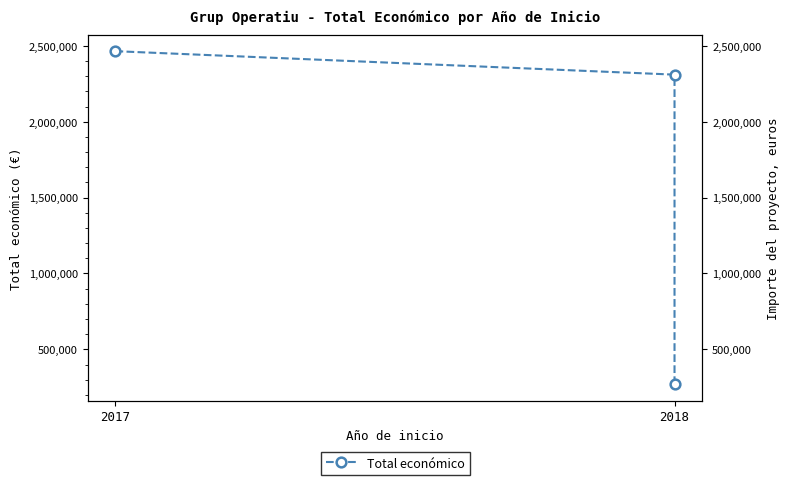

Is it true that the value at 2018 is 271552?

True